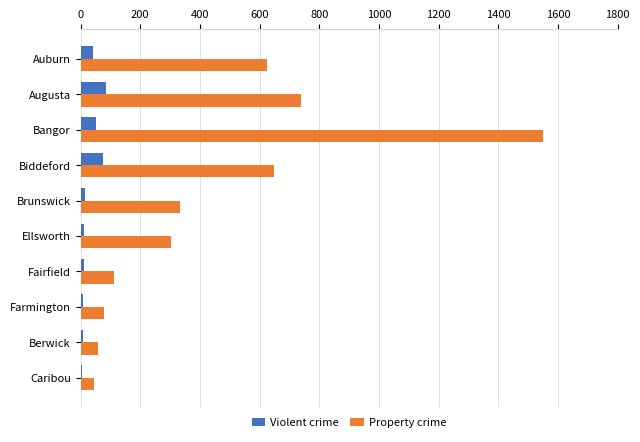

What is the sum of all Property crime values?

4490